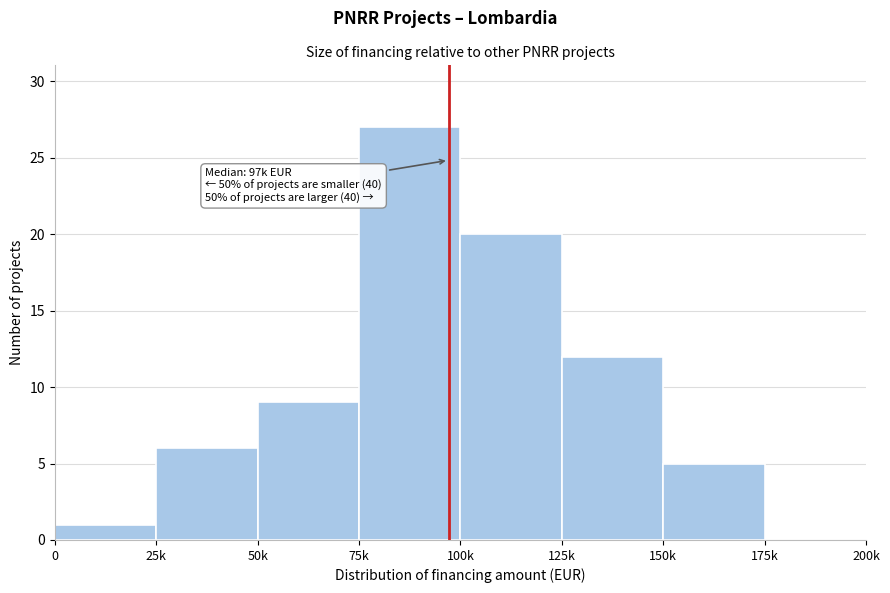

Reading right to left, what are all the values shown in this chart?

175k=0	150k=5	125k=12	100k=20	75k=27	50k=9	25k=6	0=1